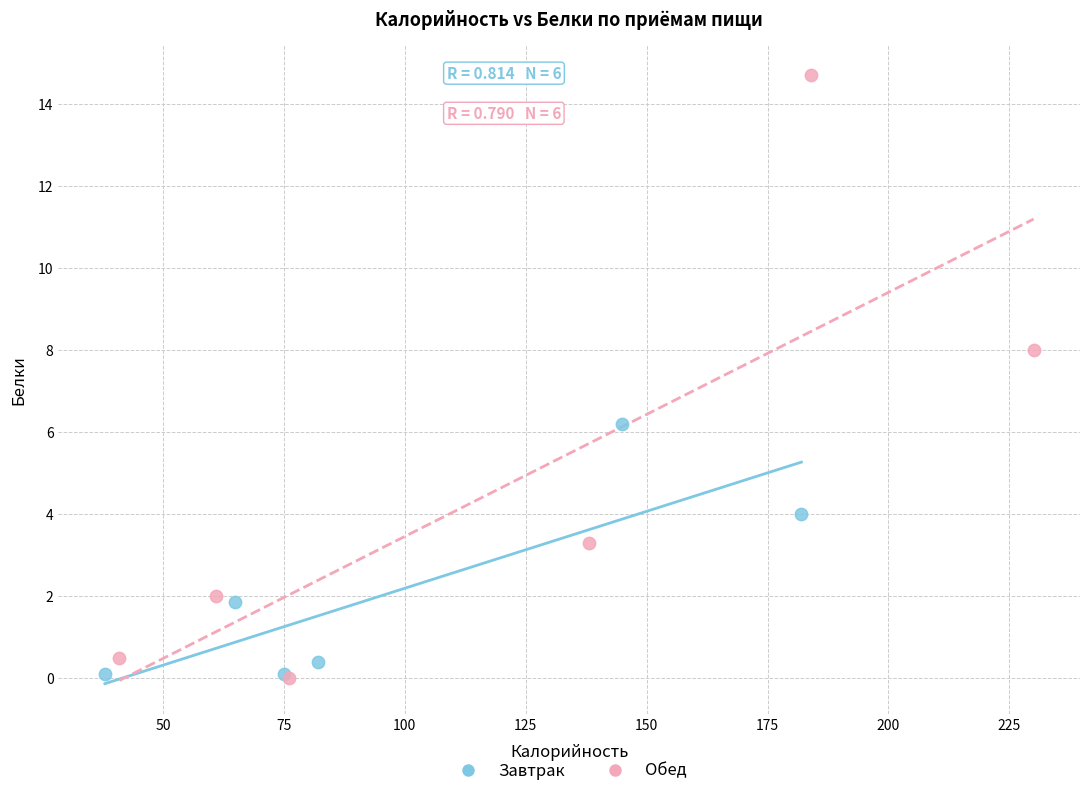

Which series contains the highest Y value?

Обед